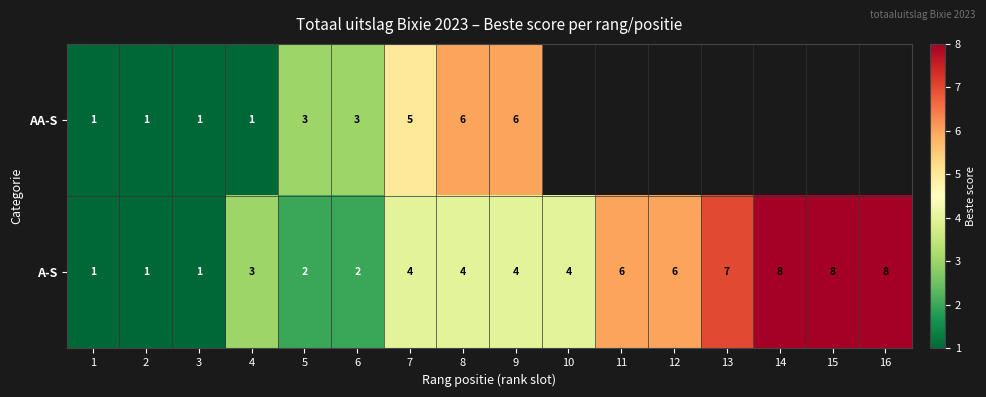

Between 4 and 9, which series saw the biggest shift?

AA-S